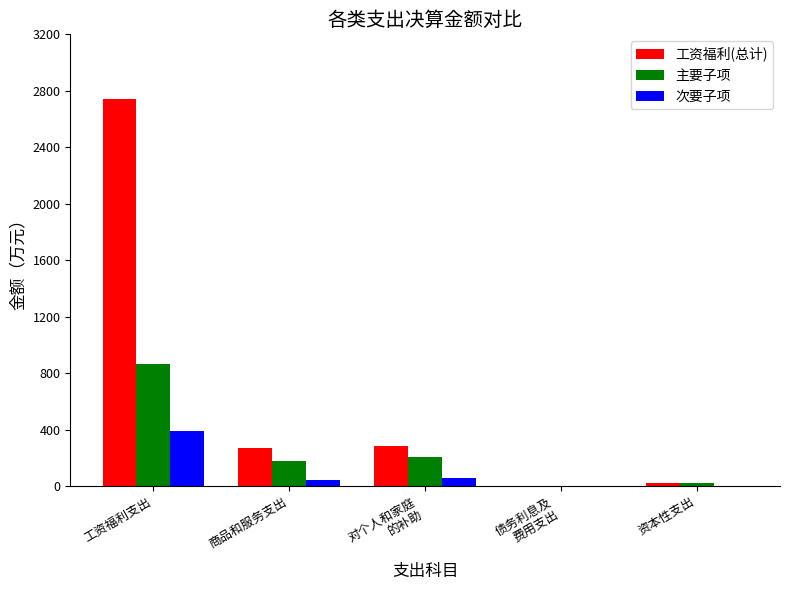

Which series changed the most between 工资福利支出 and 商品和服务支出?

工资福利(总计)